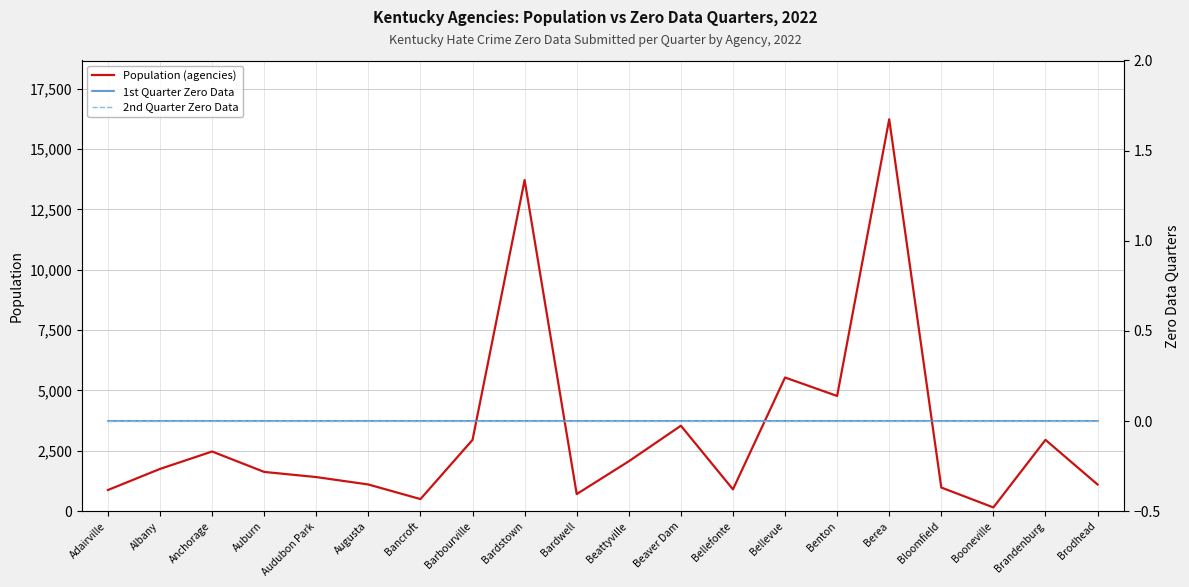

What position from the right is Booneville?

3